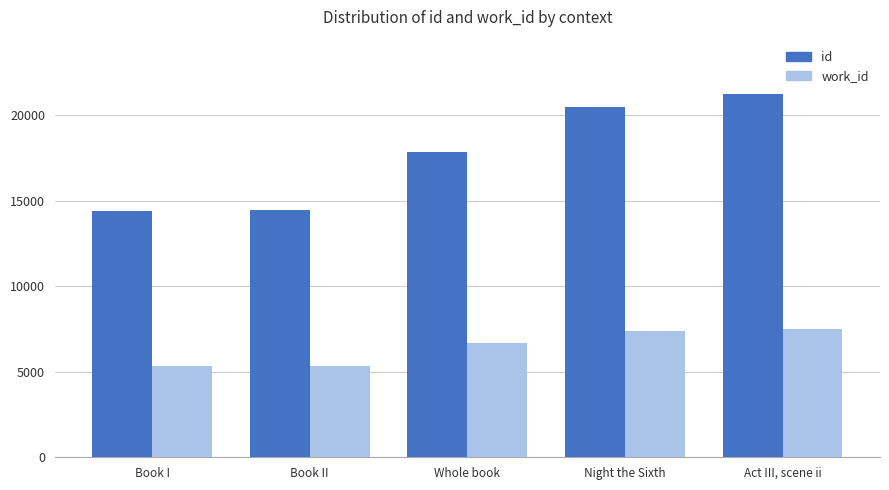

What are all the series names shown in the legend?

id, work_id